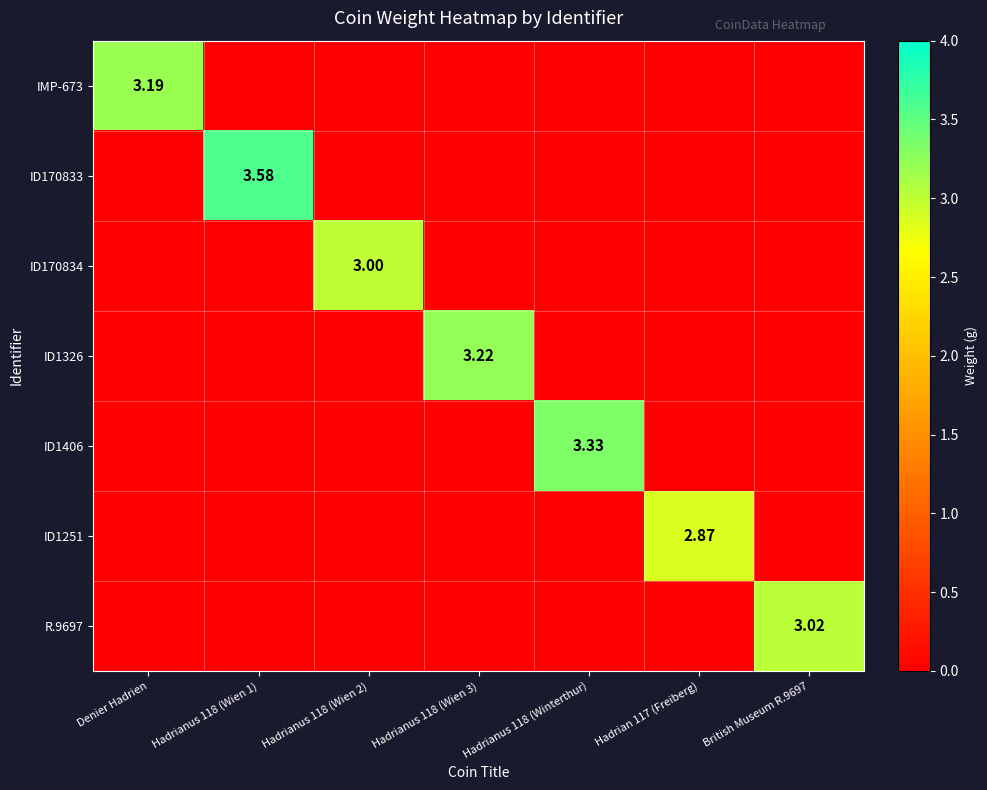

What is the average value of the ID170834 series?

0.4